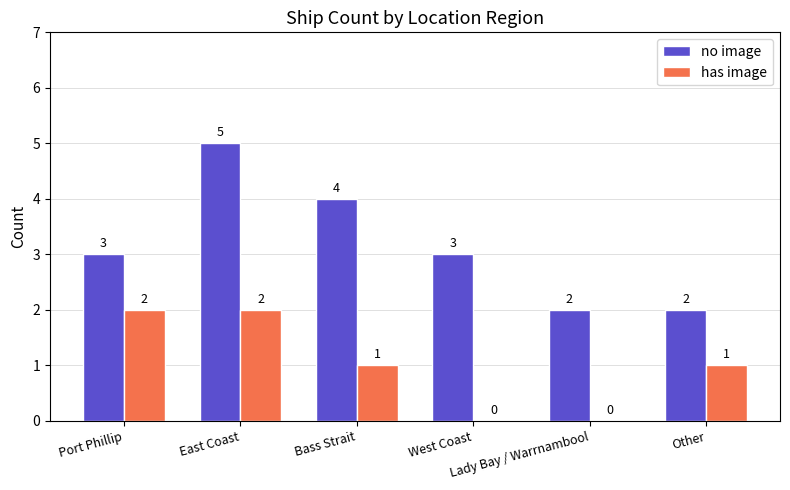

What is the sum of all has image values?

6